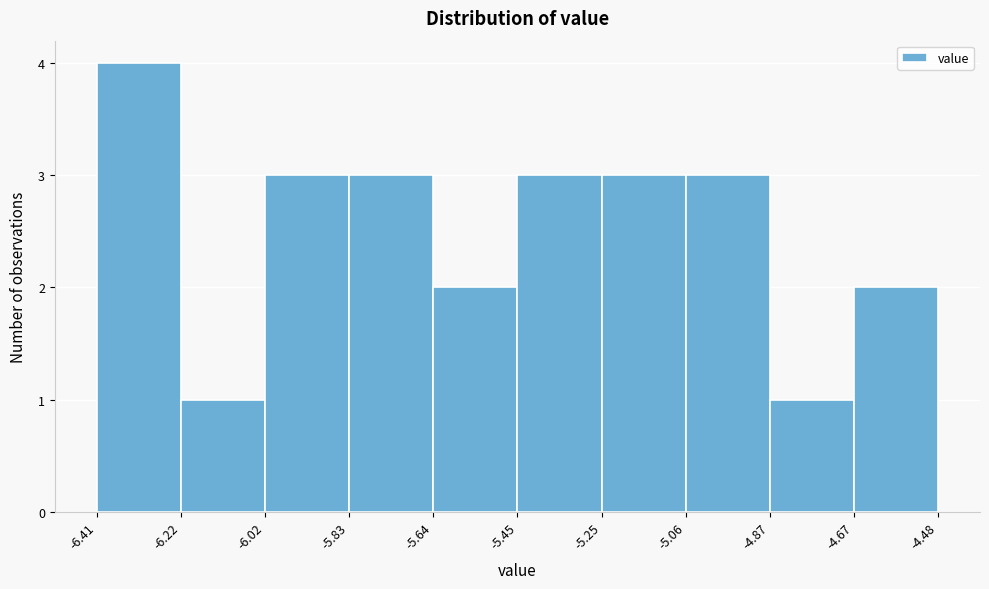

Reading left to right, list every bar in this chart as the range it spans on the x-axis followed by its height. The values are not printed on the chart, so give them approximately, as read against the axis.

-6.41 to -6.22: 4
-6.22 to -6.02: 1
-6.02 to -5.83: 3
-5.83 to -5.64: 3
-5.64 to -5.45: 2
-5.45 to -5.25: 3
-5.25 to -5.06: 3
-5.06 to -4.87: 3
-4.87 to -4.67: 1
-4.67 to -4.48: 2